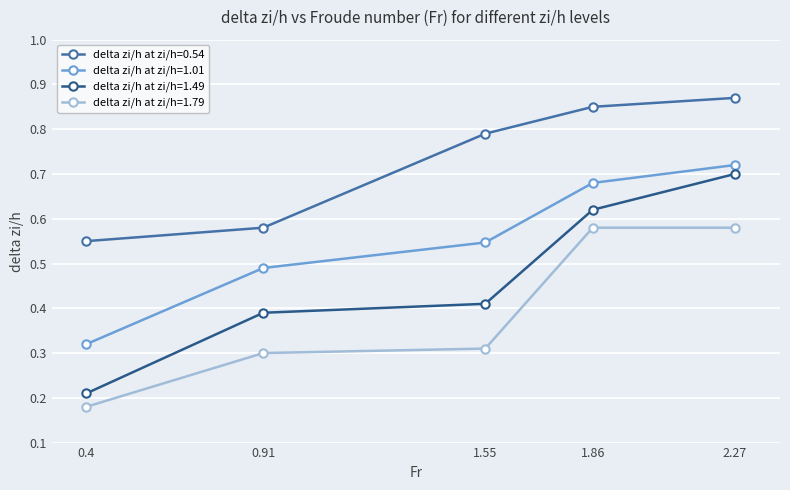

List the series in order of their overall mean, lowest first.

delta zi/h at zi/h=1.79, delta zi/h at zi/h=1.49, delta zi/h at zi/h=1.01, delta zi/h at zi/h=0.54